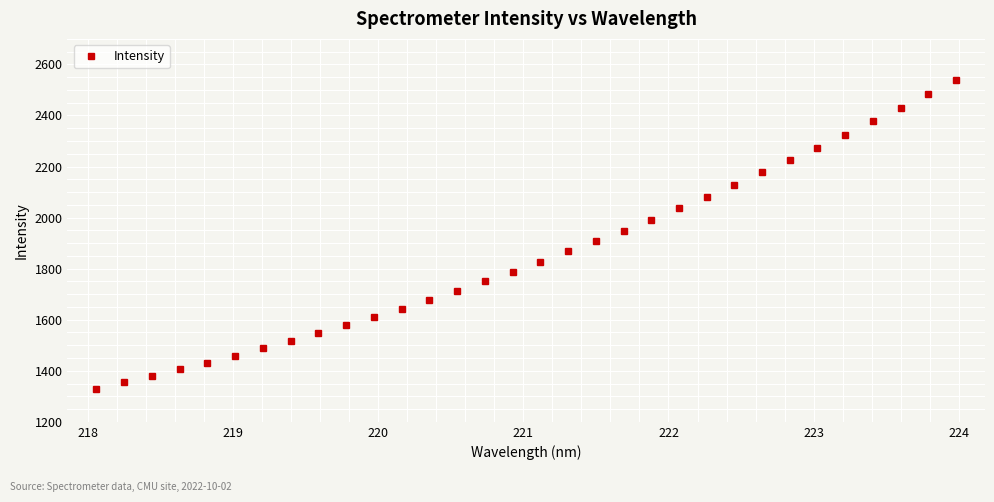

What is the difference between the maximum and minimum values?

1210.0